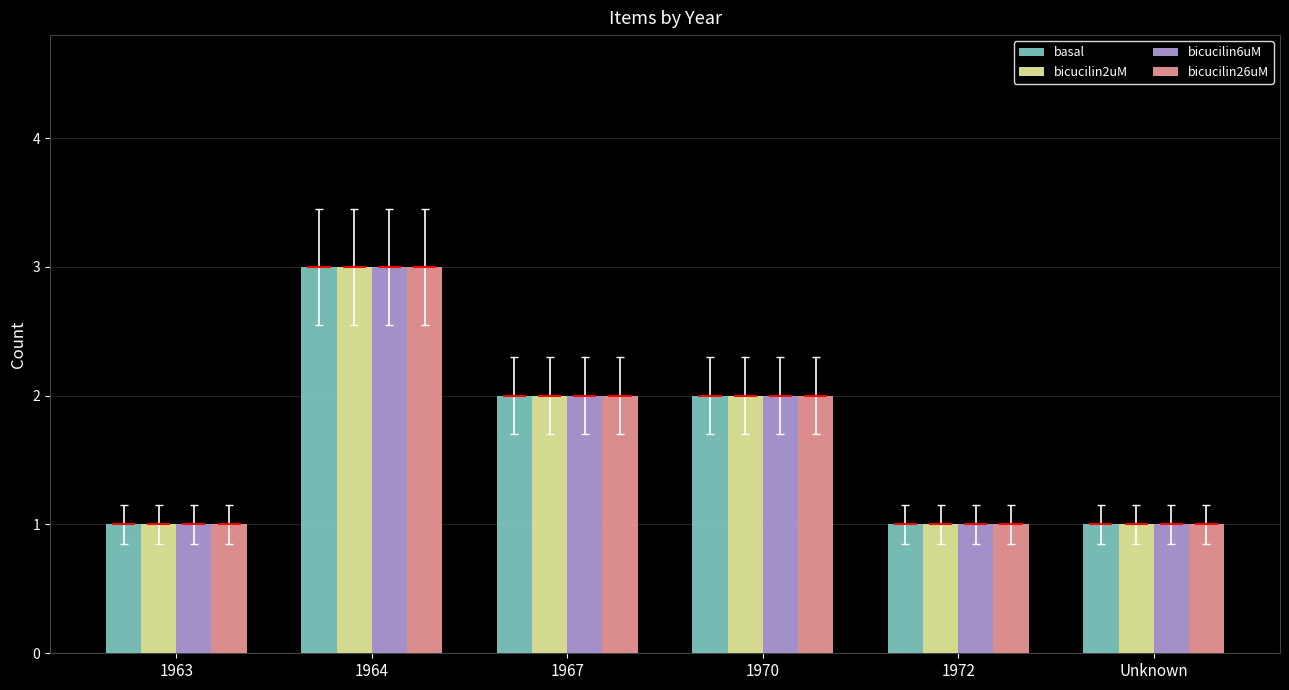

What is the difference between the second highest and second lowest values in the bicucilin2uM series?

1